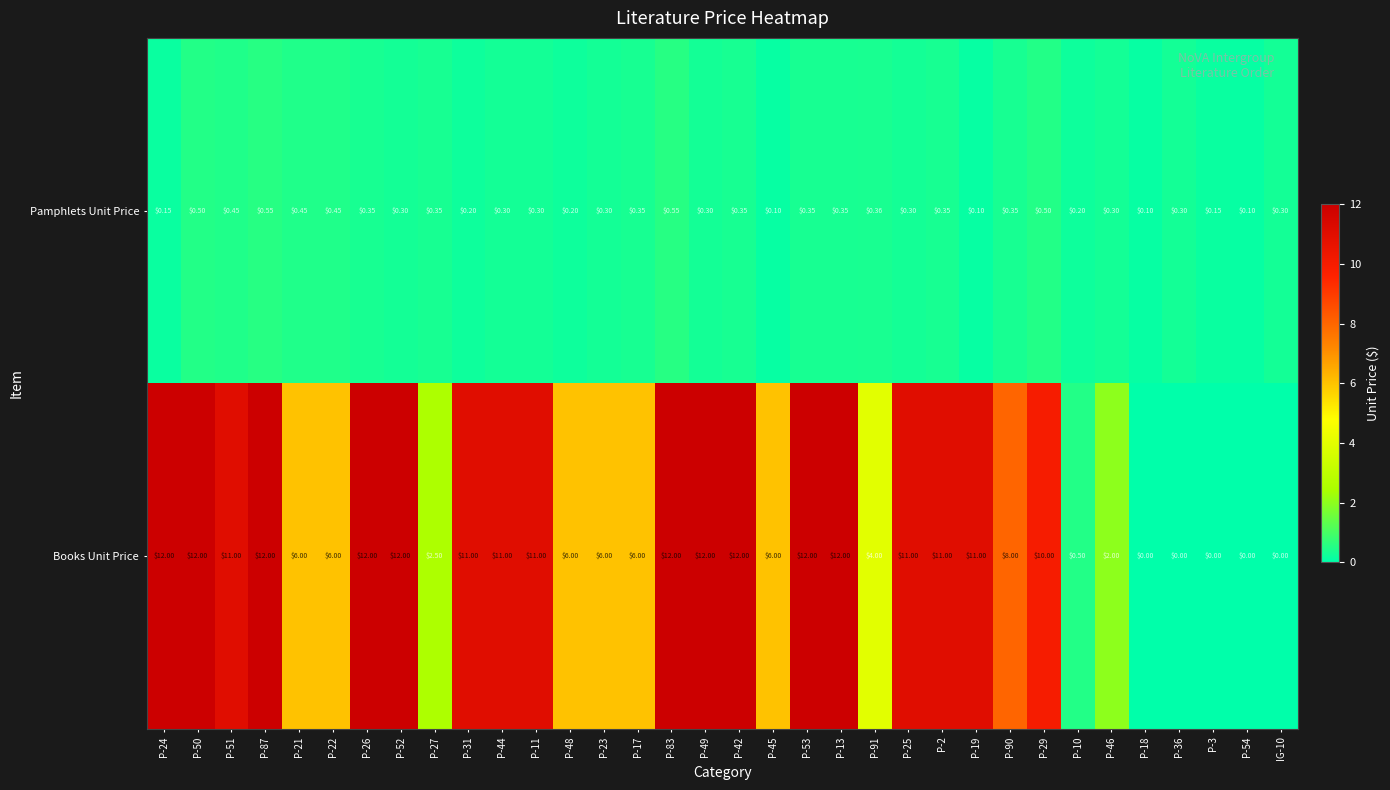

List the series in order of their peak value, lowest first.

Pamphlets Unit Price, Books Unit Price